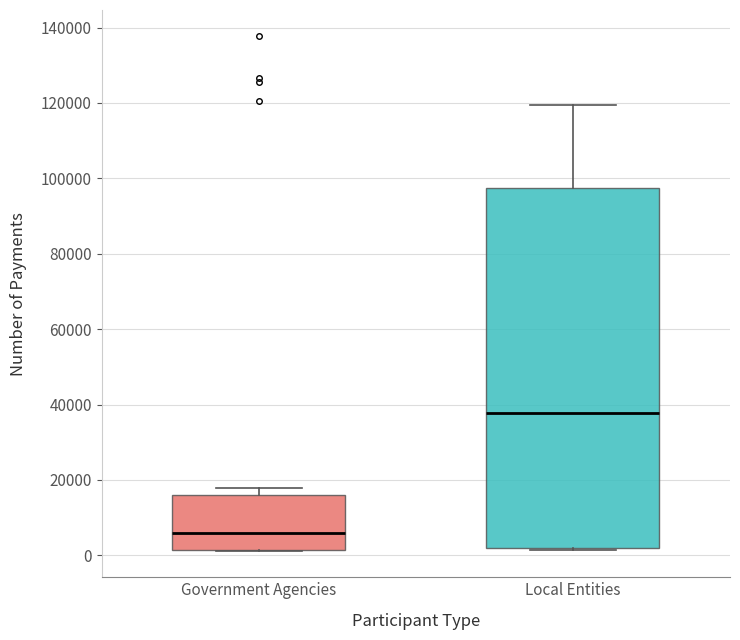

Comparing the boxes themselves (not the whiskers), which one is the tallest?

Local Entities